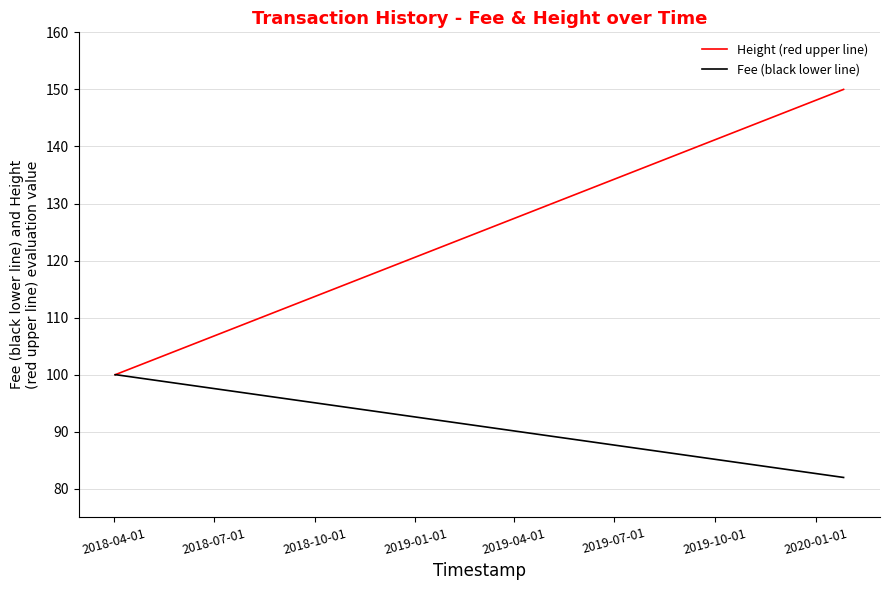

What is the maximum value for Height (red upper line)?

150.0